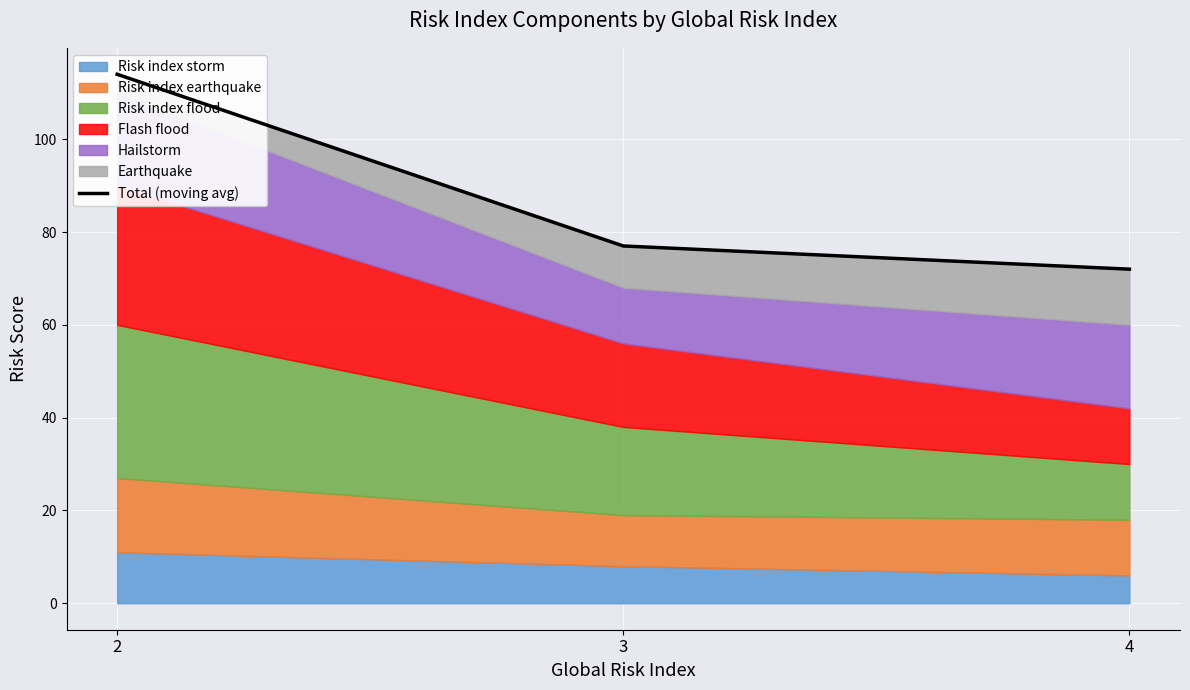

The value at 4 is 22. True or false?

False